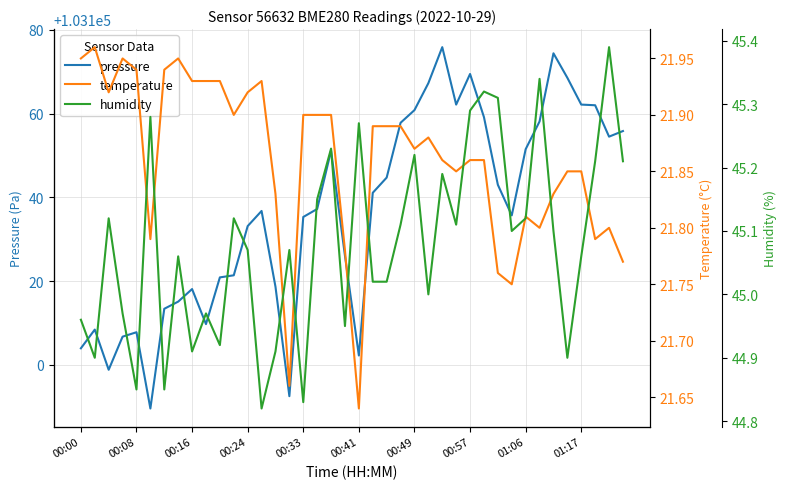

Which series has the widest spread of values?

pressure